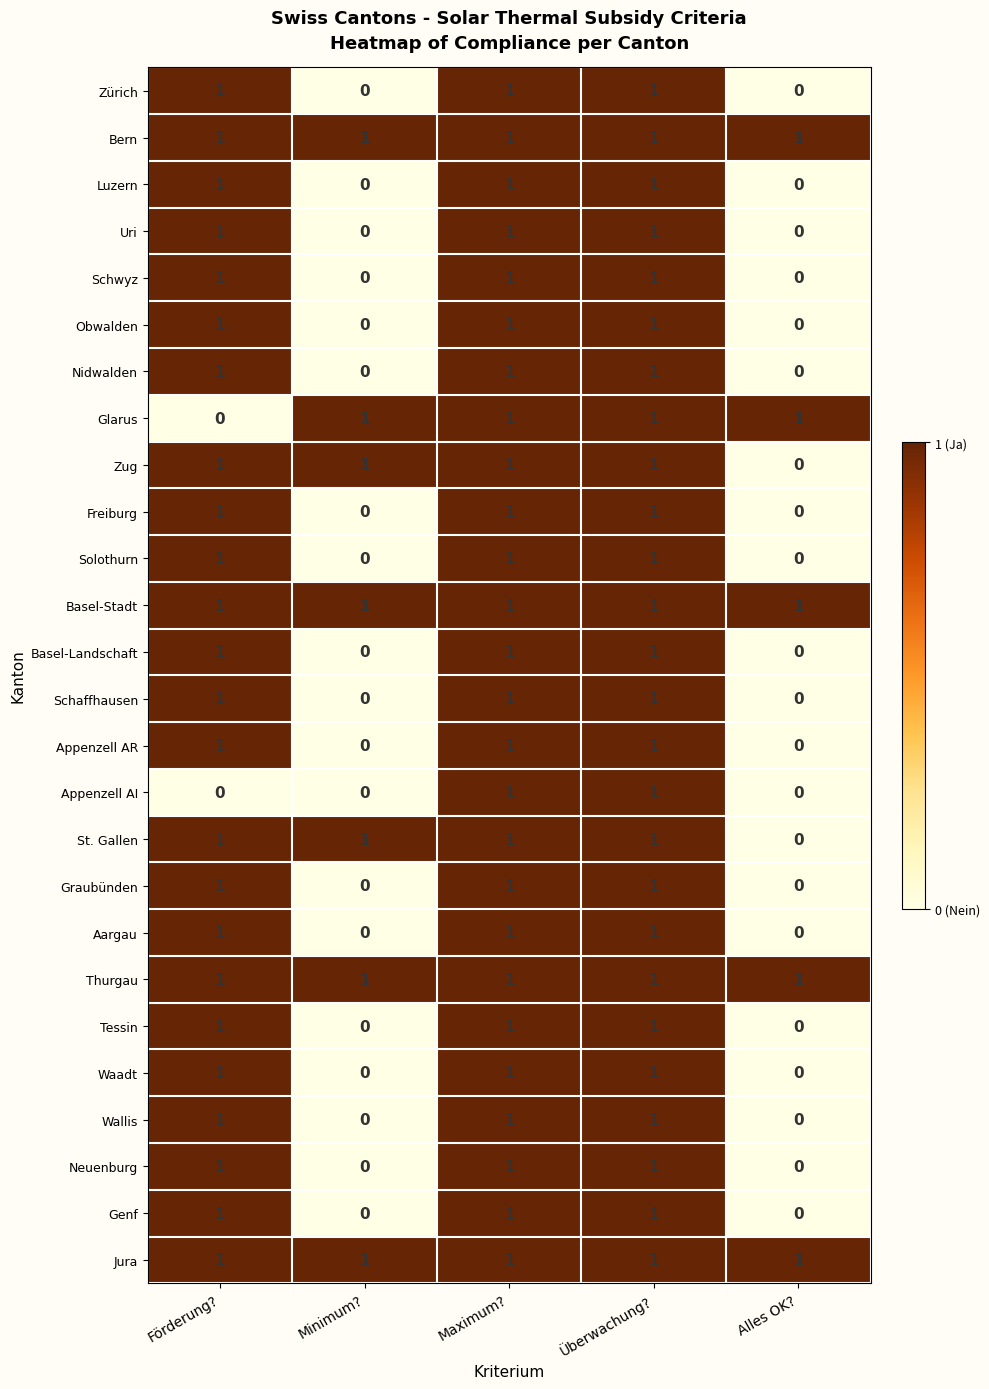

At how many categories does at least one series exceed 0?

5